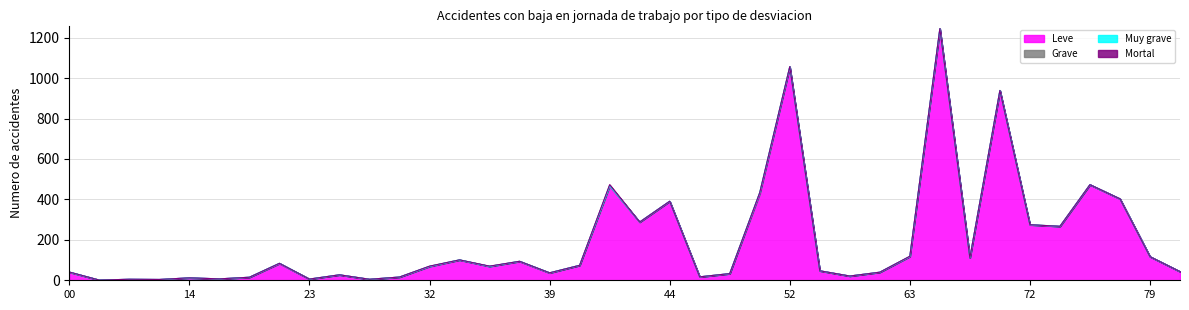

At 43, list the series in order from smallest to largest.

Grave, Muy grave, Mortal, Leve